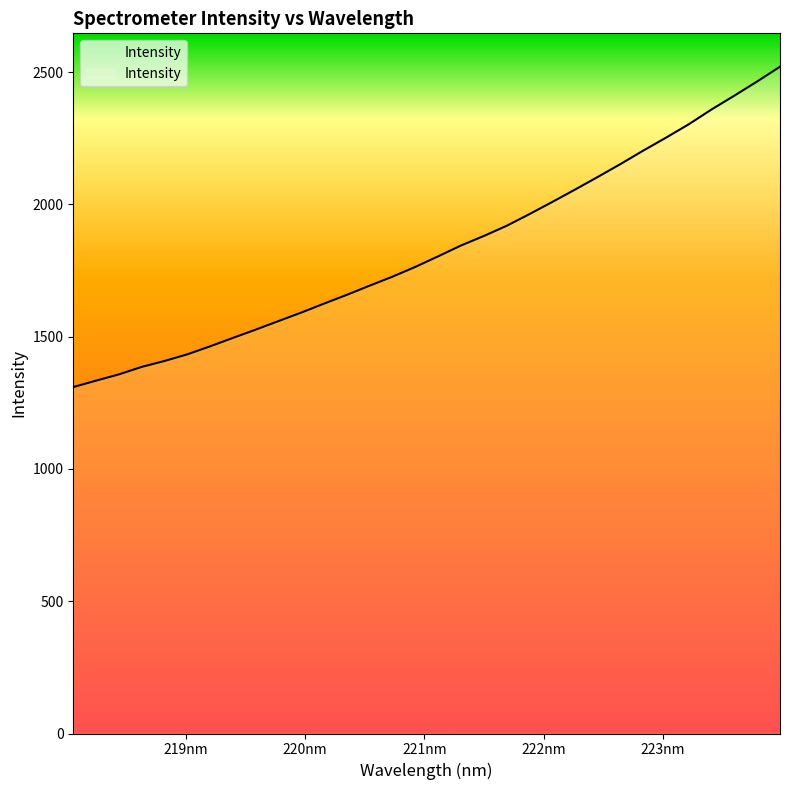

What is the minimum value shown in the chart?

1309.7